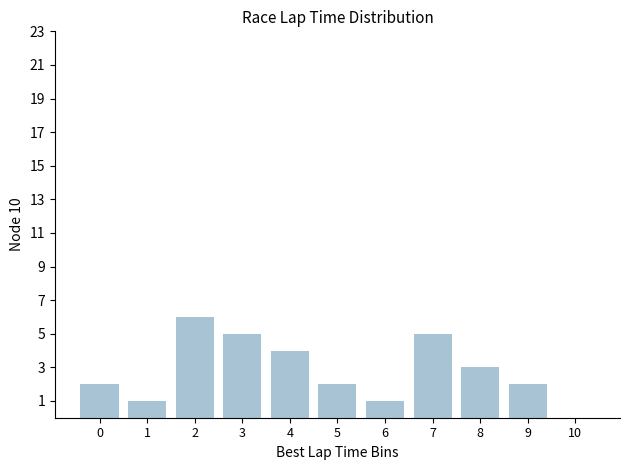

At which label is the value closest to 3?

8